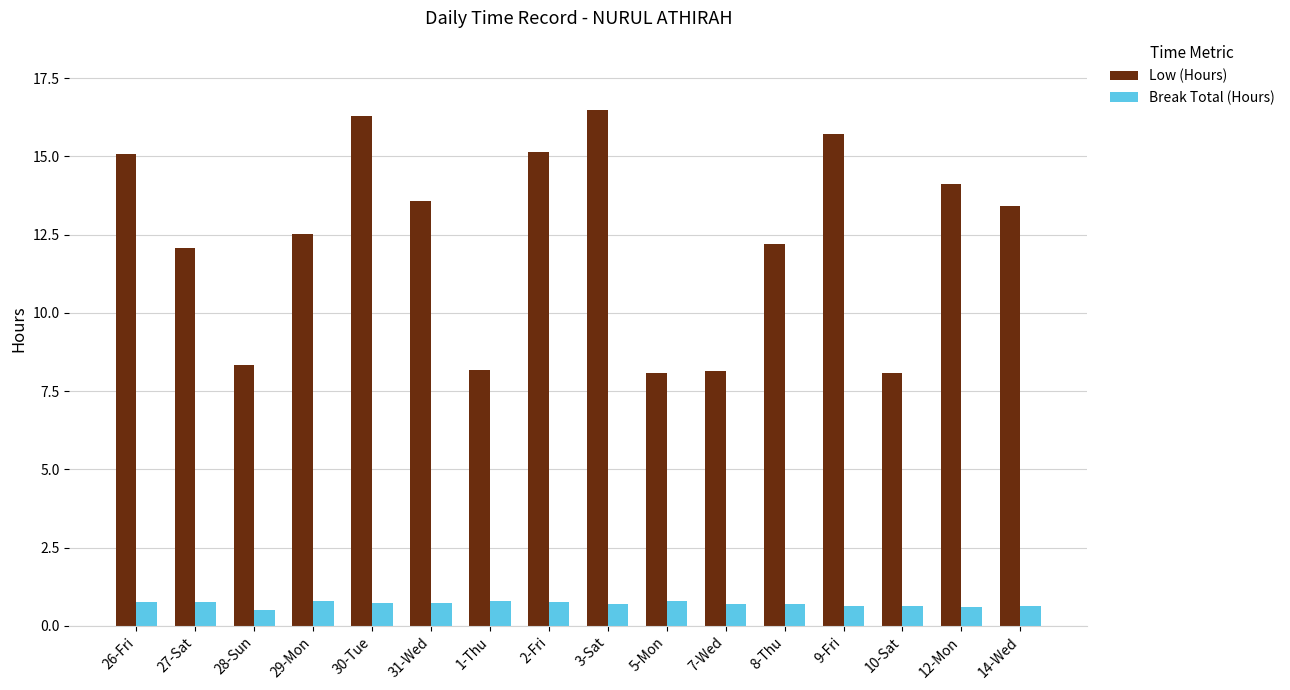

What is the average value of the Low (Hours) series?

12.3